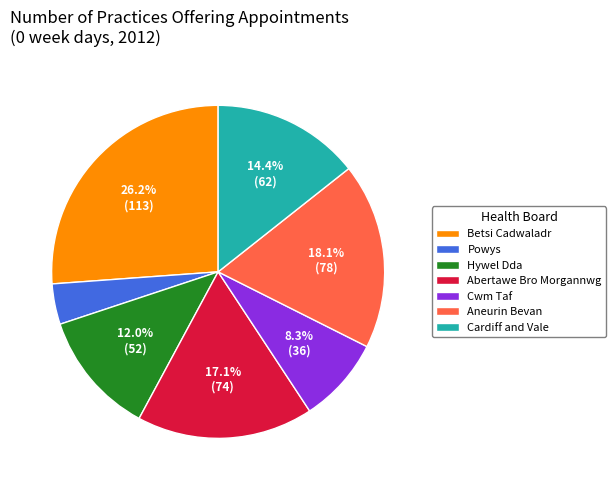

Which category has the smallest portion of the pie?

Powys